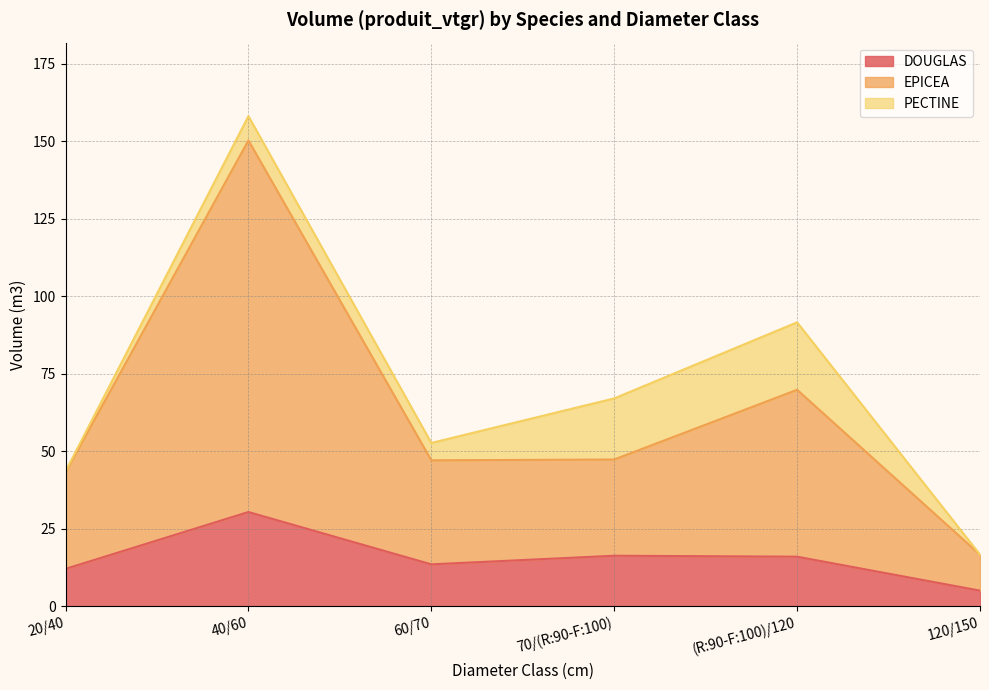

What is the difference between the maximum and second lowest values in the DOUGLAS series?

18.3